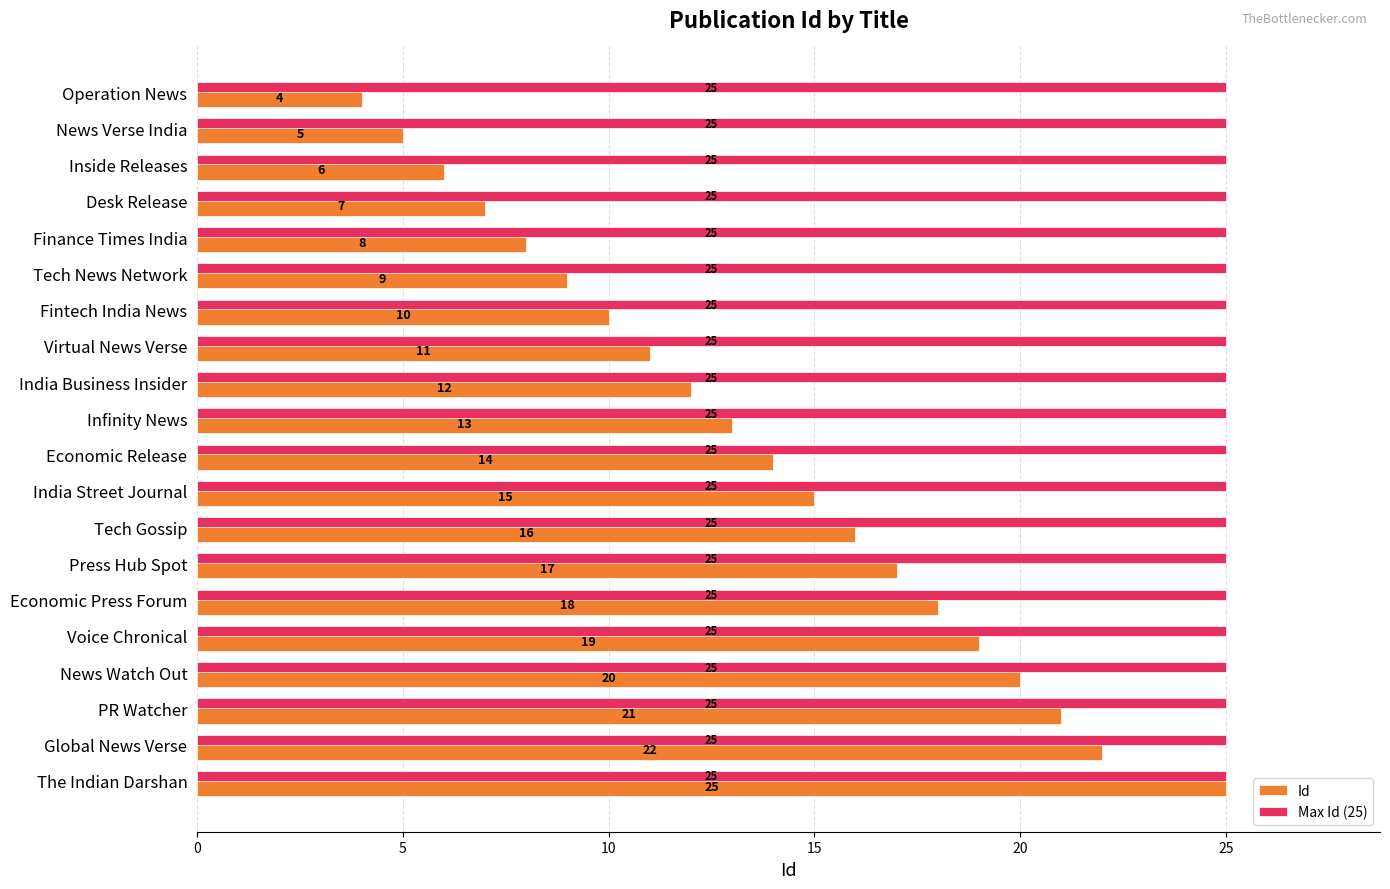

True or false: Id has a value of 19 at Voice Chronical.

True